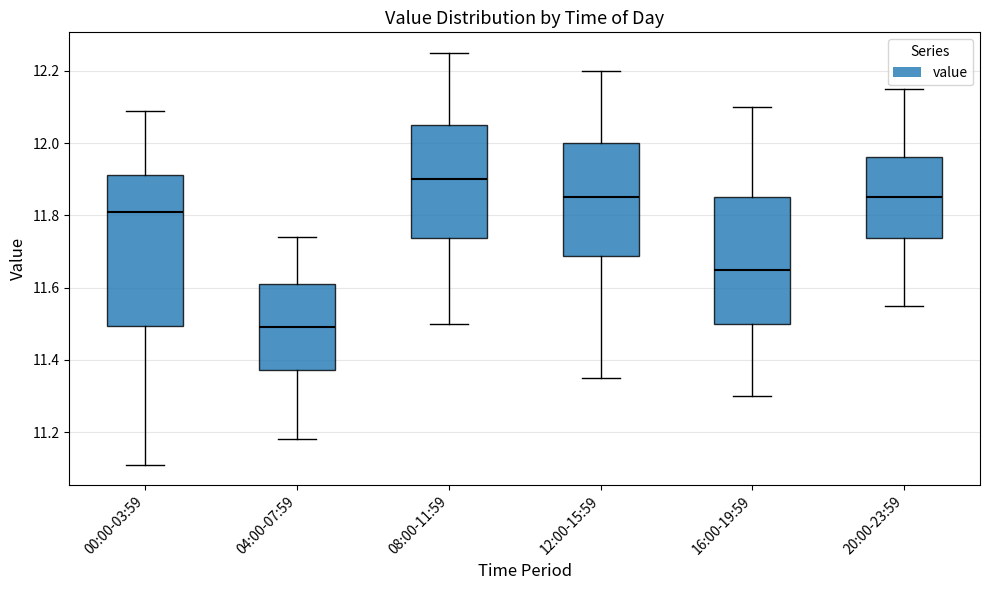

Reading left to right, transcribe this box plot: for each box, give where its median line is, the range the box spans, and where its two whiskers end, as read against the y-axis. The values are not printed on the chart, so give them approximately, as read against the axis.

00:00-03:59: median 11.82, box 11.50 to 11.92, whiskers 11.12 to 12.10
04:00-07:59: median 11.50, box 11.38 to 11.62, whiskers 11.18 to 11.74
08:00-11:59: median 11.90, box 11.74 to 12.06, whiskers 11.50 to 12.26
12:00-15:59: median 11.86, box 11.68 to 12.00, whiskers 11.36 to 12.20
16:00-19:59: median 11.66, box 11.50 to 11.86, whiskers 11.30 to 12.10
20:00-23:59: median 11.86, box 11.74 to 11.96, whiskers 11.56 to 12.16